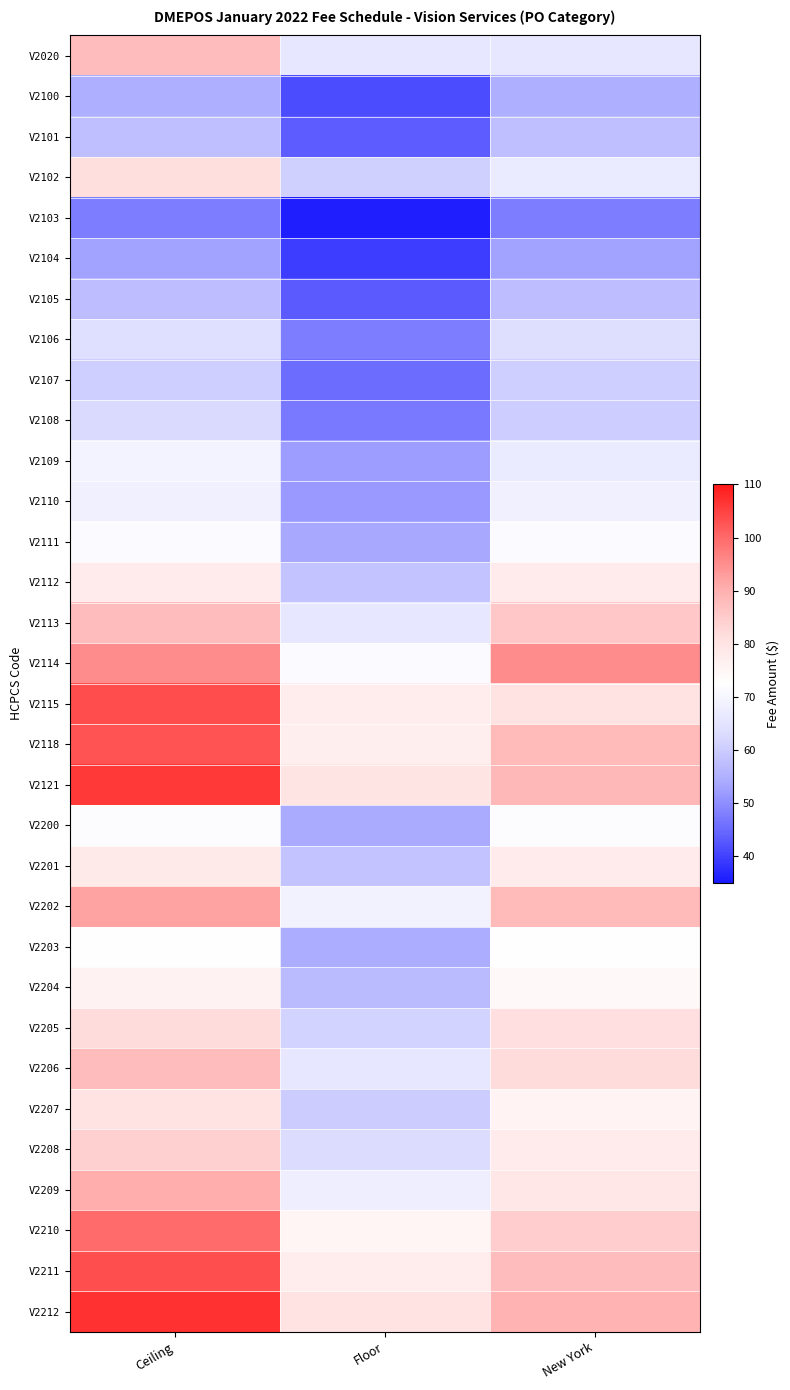

Reading left to right, what are all the values shown in this chart?

V2020: Ceiling=87.9	Floor=65.9	New York=65.9
V2100: Ceiling=54.9	Floor=41.2	New York=54.9
V2101: Ceiling=57.8	Floor=43.4	New York=57.8
V2102: Ceiling=81.4	Floor=61.0	New York=67.0
V2103: Ceiling=47.7	Floor=35.7	New York=47.7
V2104: Ceiling=52.8	Floor=39.6	New York=52.8
V2105: Ceiling=57.5	Floor=43.1	New York=57.5
V2106: Ceiling=63.8	Floor=47.8	New York=63.5
V2107: Ceiling=60.6	Floor=45.5	New York=60.6
V2108: Ceiling=62.8	Floor=47.1	New York=60.4
V2109: Ceiling=69.5	Floor=52.1	New York=67.1
V2110: Ceiling=68.6	Floor=51.4	New York=68.6
V2111: Ceiling=71.5	Floor=53.6	New York=71.5
V2112: Ceiling=78.0	Floor=58.5	New York=78.0
V2113: Ceiling=87.9	Floor=65.9	New York=85.7
V2114: Ceiling=95.2	Floor=71.4	New York=95.2
V2115: Ceiling=103.7	Floor=77.7	New York=80.3
V2118: Ceiling=102.8	Floor=77.1	New York=88.1
V2121: Ceiling=106.1	Floor=79.6	New York=88.6
V2200: Ceiling=71.8	Floor=53.9	New York=71.8
V2201: Ceiling=78.3	Floor=58.7	New York=77.8
V2202: Ceiling=92.1	Floor=69.1	New York=88.3
V2203: Ceiling=72.5	Floor=54.4	New York=72.5
V2204: Ceiling=75.8	Floor=56.8	New York=74.4
V2205: Ceiling=81.9	Floor=61.4	New York=81.1
V2206: Ceiling=88.0	Floor=66.0	New York=82.0
V2207: Ceiling=80.1	Floor=60.0	New York=75.5
V2208: Ceiling=84.0	Floor=63.0	New York=77.9
V2209: Ceiling=90.5	Floor=67.9	New York=79.2
V2210: Ceiling=99.8	Floor=74.8	New York=84.6
V2211: Ceiling=103.5	Floor=77.6	New York=87.9
V2212: Ceiling=106.9	Floor=80.1	New York=89.3